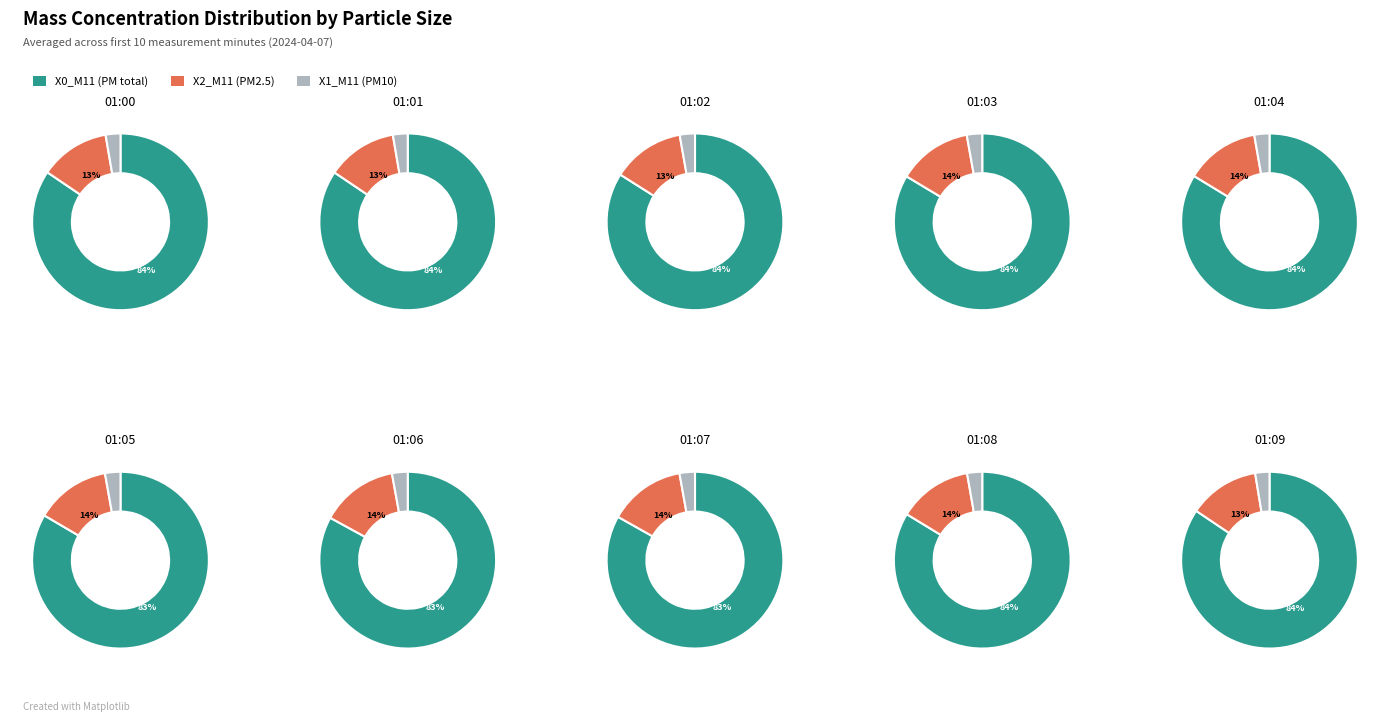

Which series has the largest range (max minus min)?

X0_M11 (PM total)